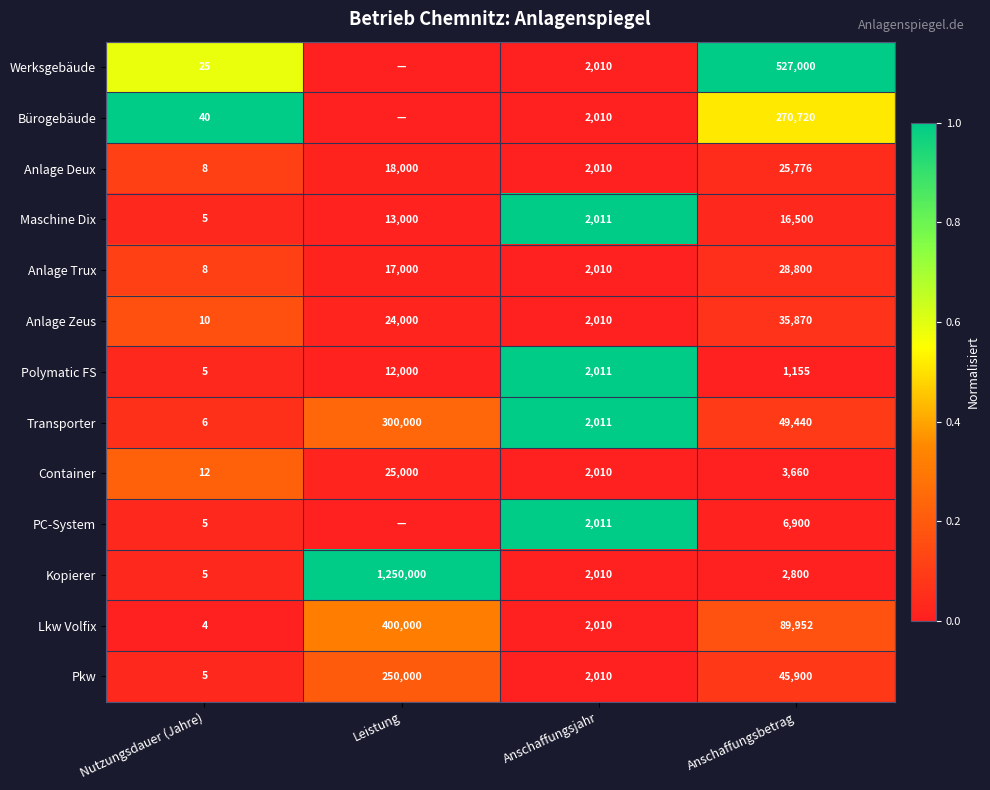

Read the Container value at Anschaffungsjahr, to the nearest 100.

2000